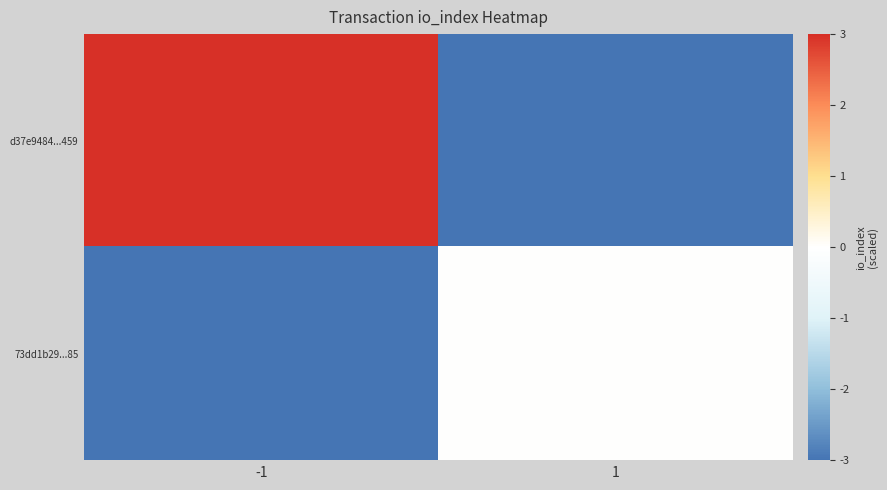

What is the spread (max minus min) of values at -1?

6